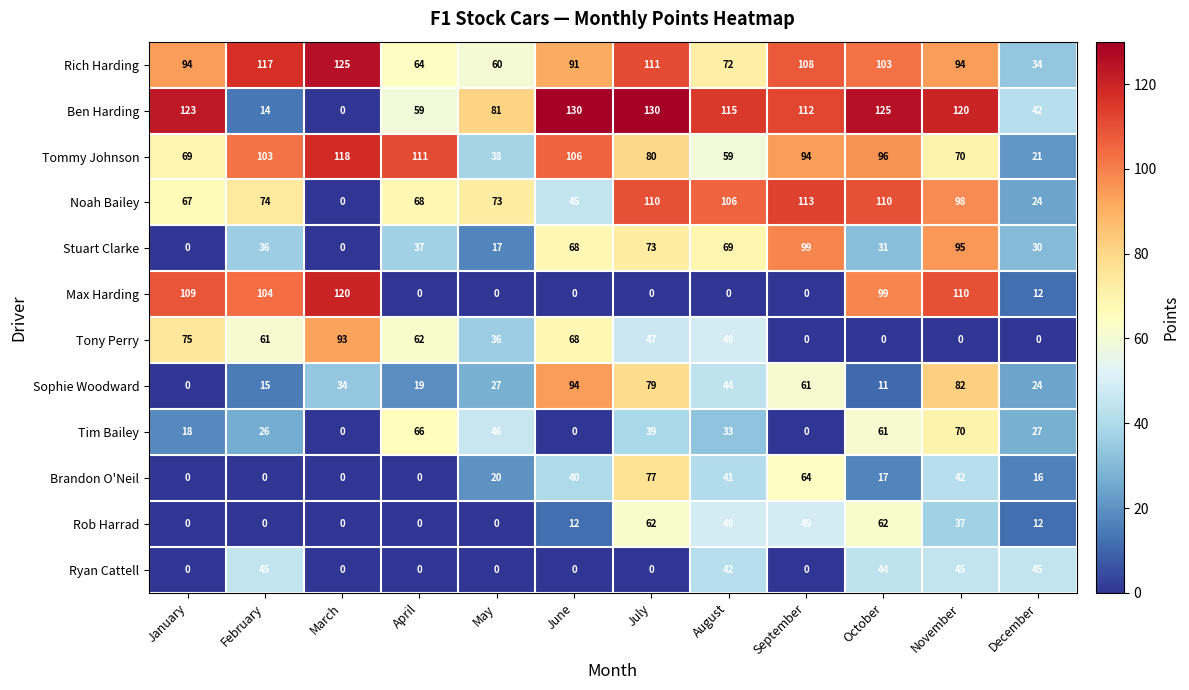

Rank the series by their maximum value, from highest to lowest.

Ben Harding, Rich Harding, Max Harding, Tommy Johnson, Noah Bailey, Stuart Clarke, Sophie Woodward, Tony Perry, Brandon O'Neil, Tim Bailey, Rob Harrad, Ryan Cattell